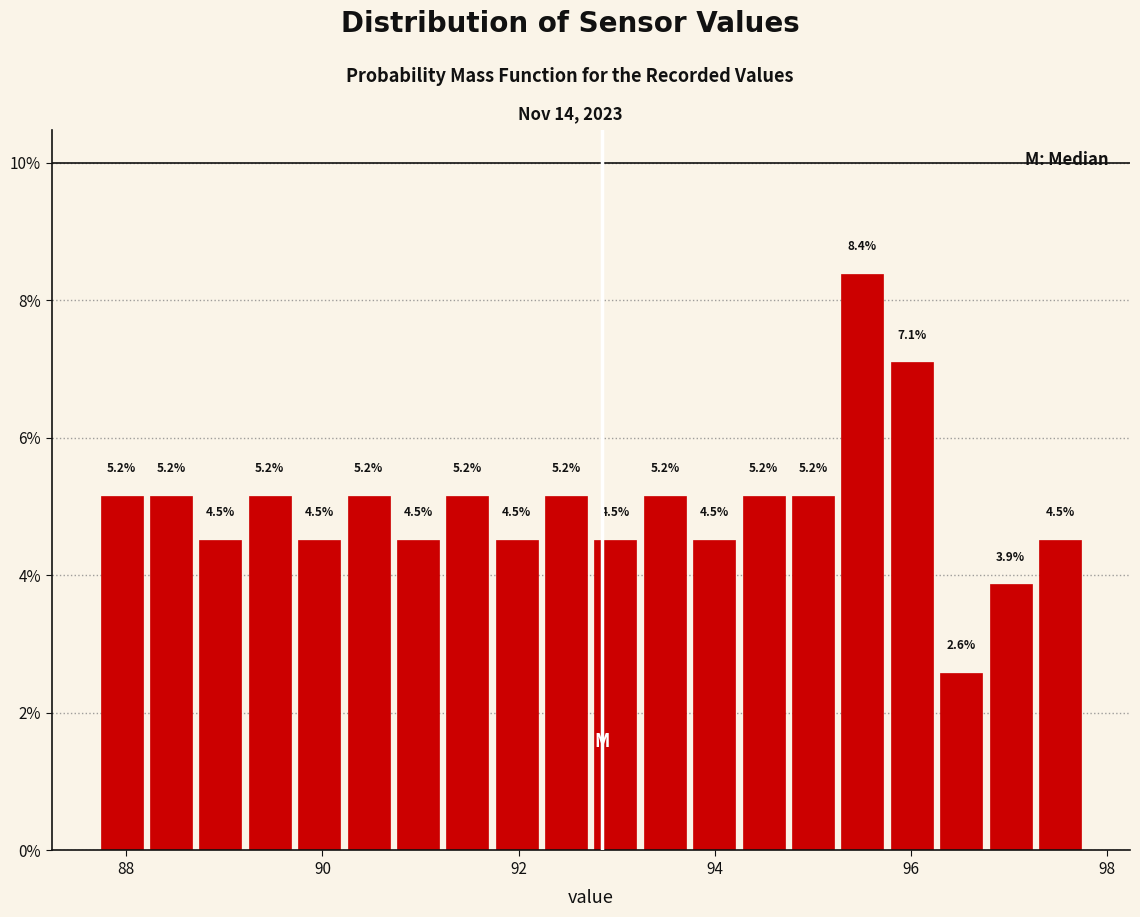

Around what value on the x-axis is the tallest bar? Give the approximate position of its centre, as read against the axis.

95.6